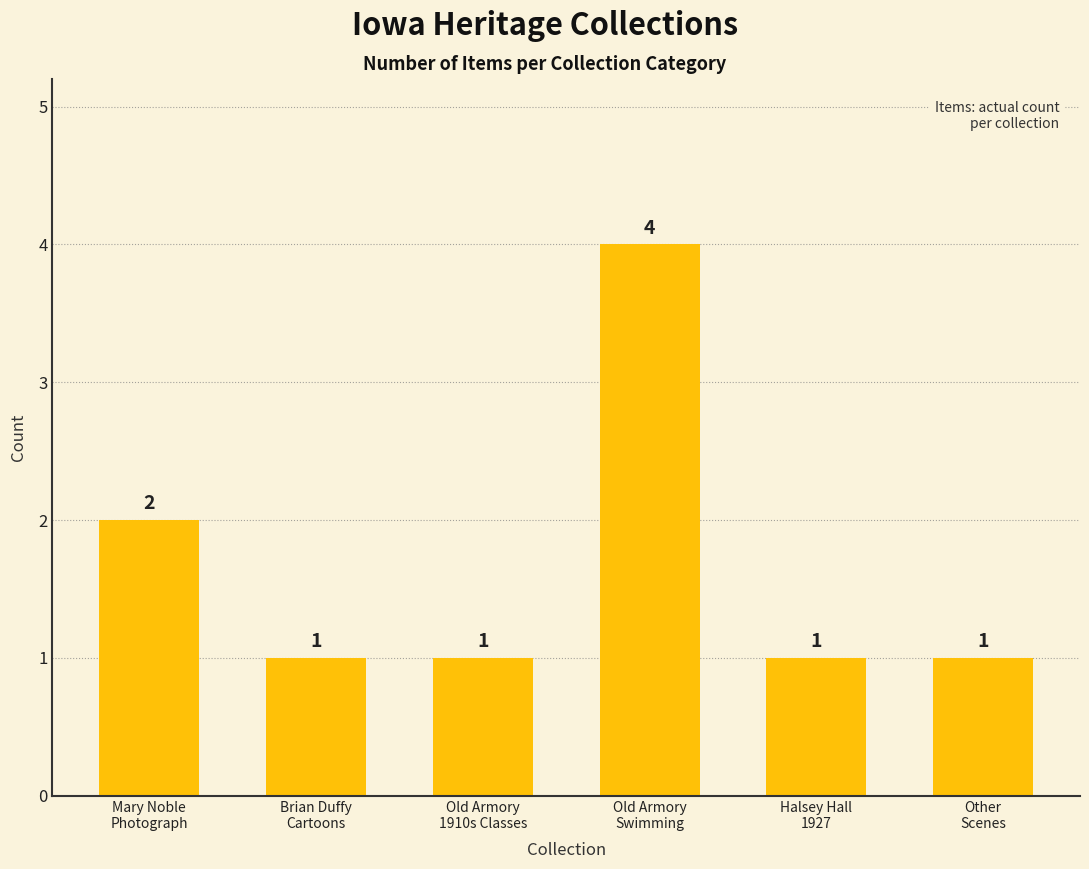

Count the values in the range 1 to 2.

5